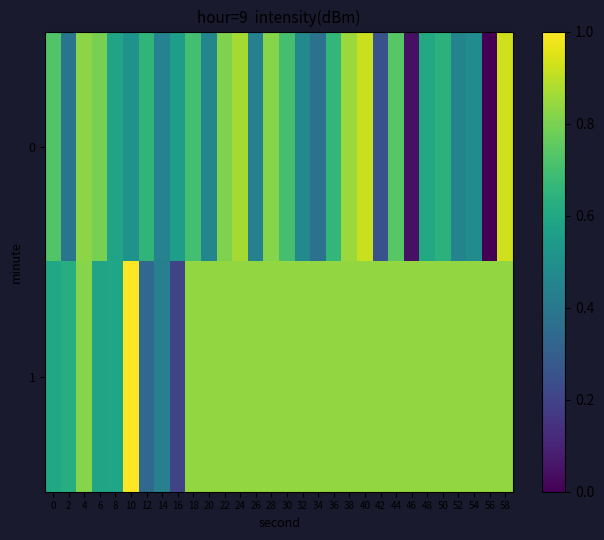

Which series has the largest total across all categories?

1